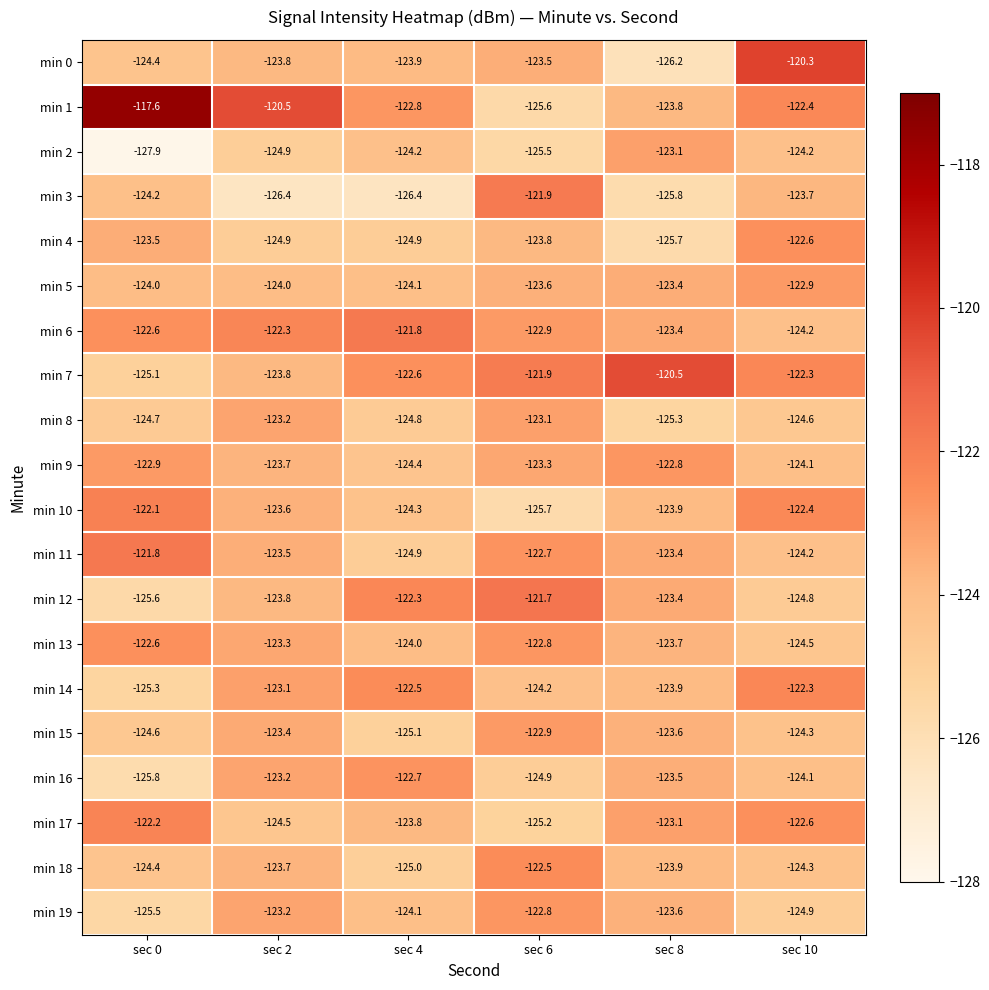

Between sec 4 and sec 8, which series saw the biggest shift?

min 0